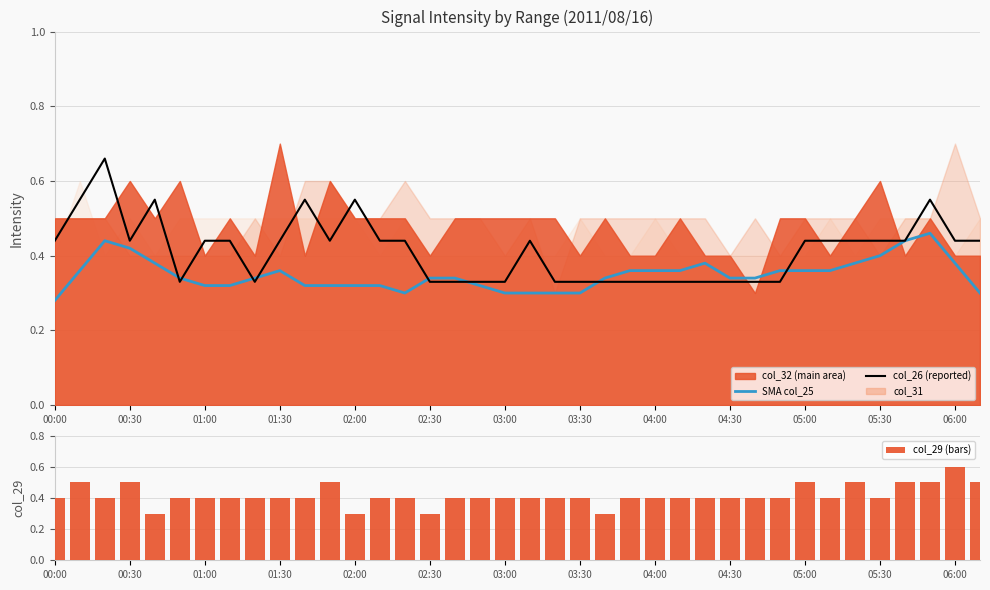

What is the maximum value for col_29 (bars)?

0.6